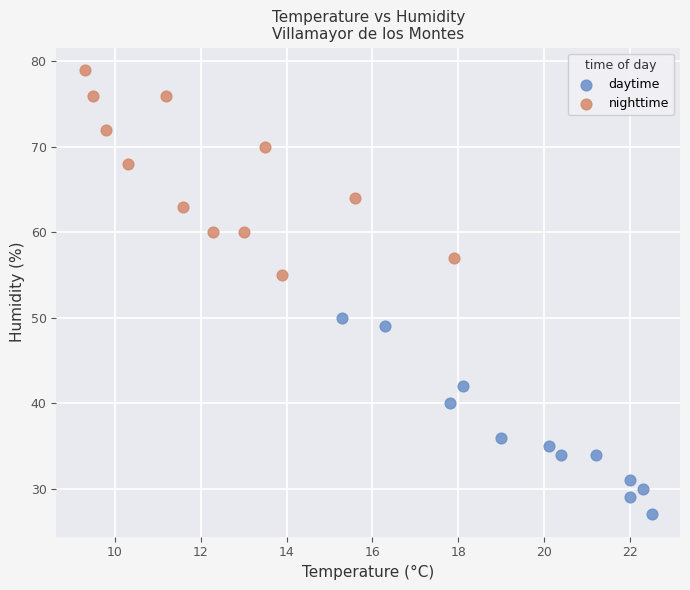

What are all the series names shown in the legend?

daytime, nighttime